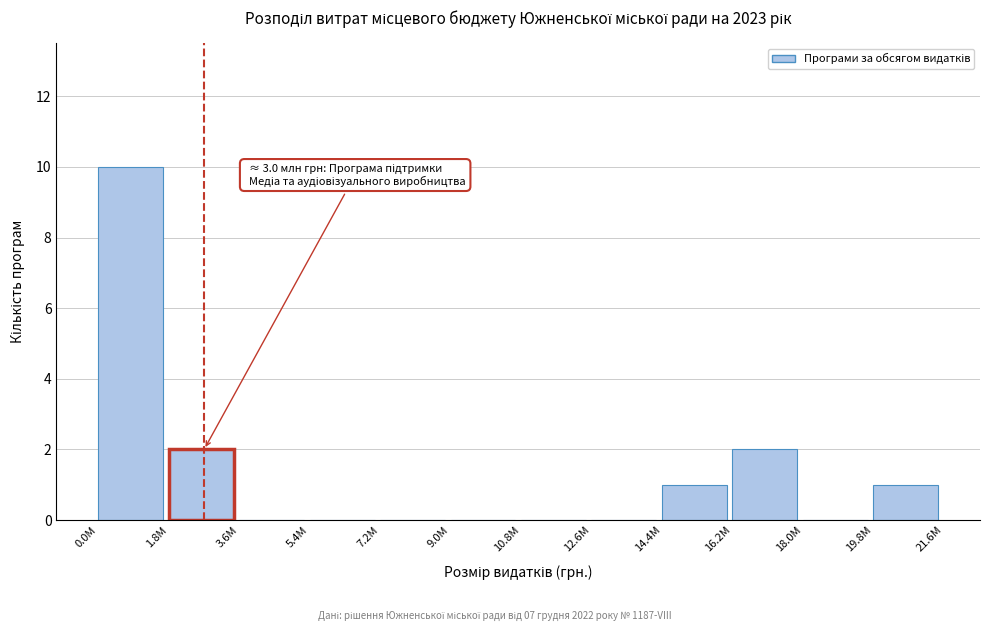

Reading left to right, list all the values displayed in this chart.

0.0M=10	1.8M=2	3.6M=0	5.4M=0	7.2M=0	9.0M=0	10.8M=0	12.6M=0	14.4M=1	16.2M=2	18.0M=0	19.8M=1